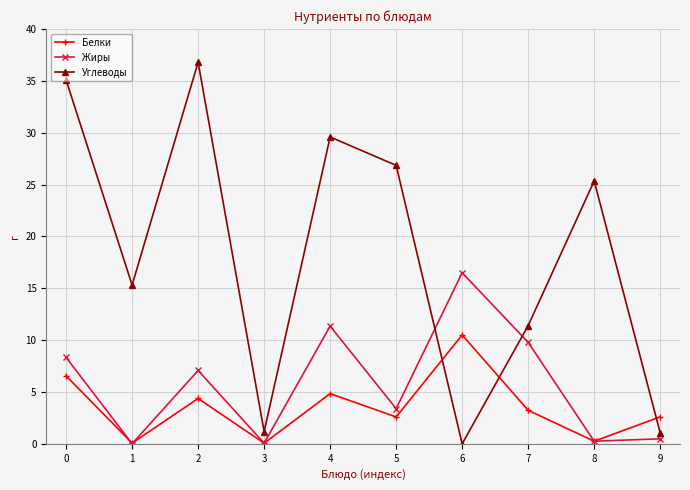

True or false: Жиры has a value of 3.4 at 5.

True